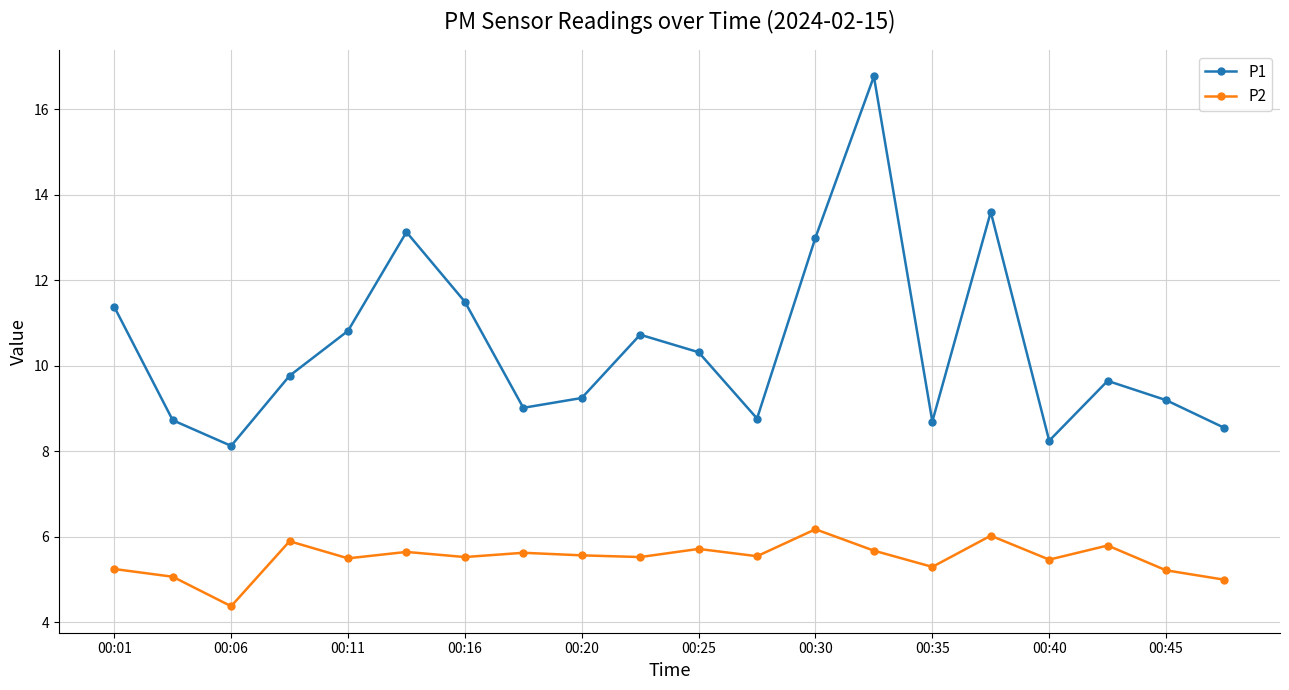

Which series has the largest range (max minus min)?

P1